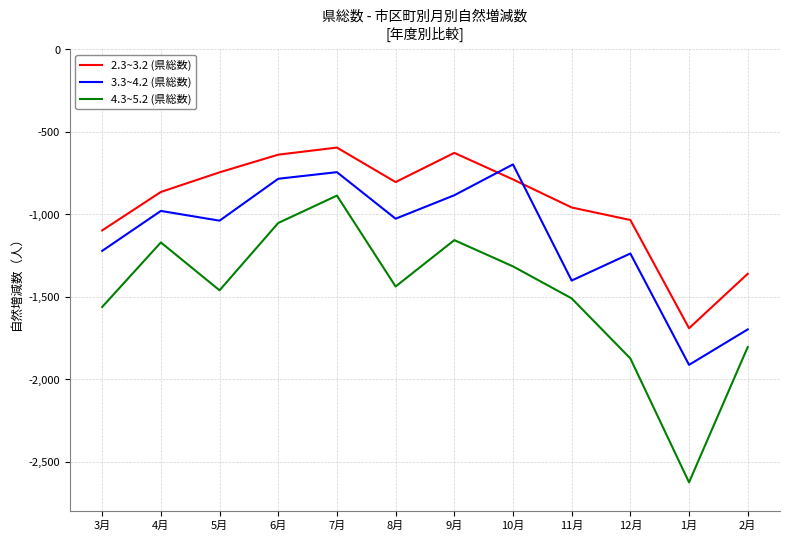

What is the spread (max minus min) of values at 5月?

715